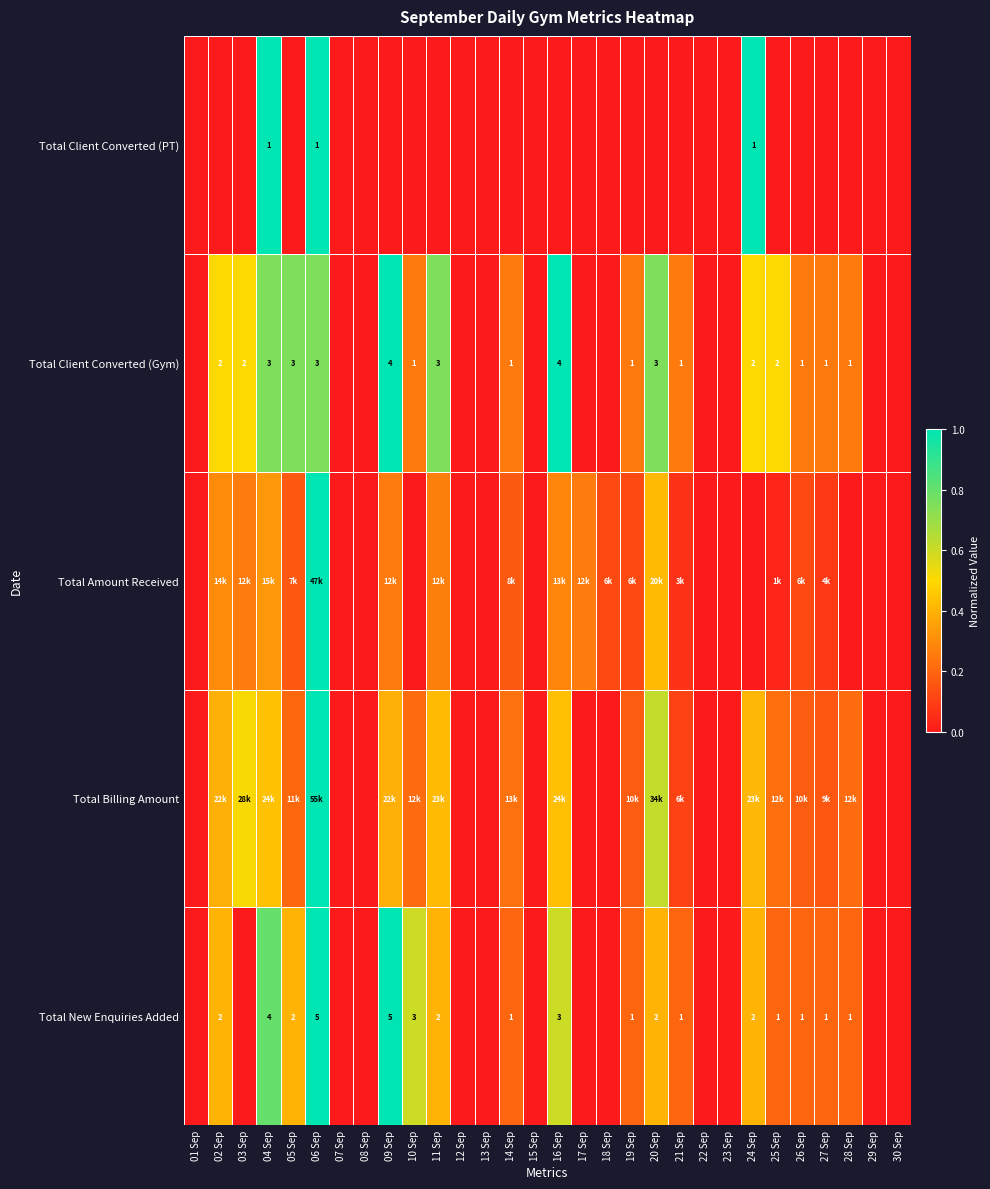

Is the value of Total New Enquiries Added at 11 Sep greater than the value of Total Client Converted (Gym) at 16 Sep?

No